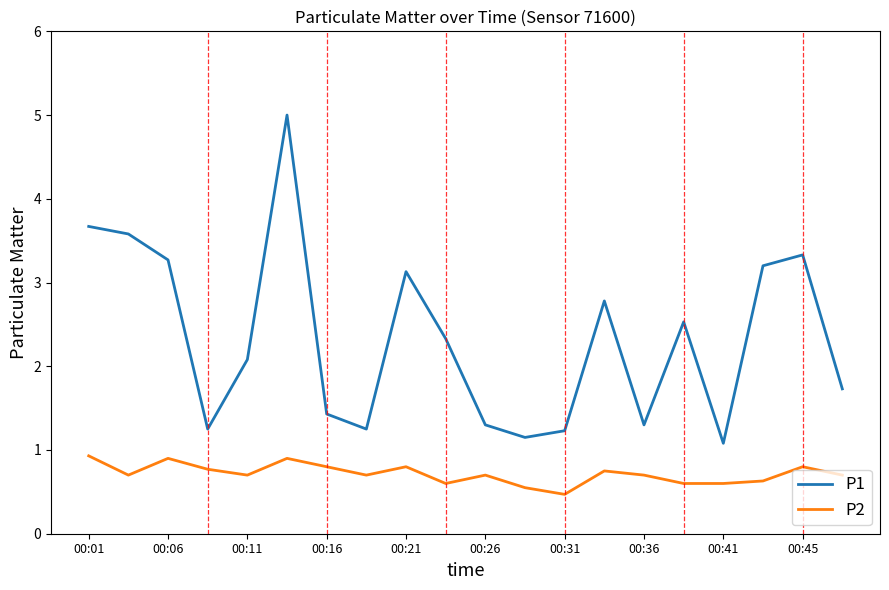

Which series has the largest range (max minus min)?

P1